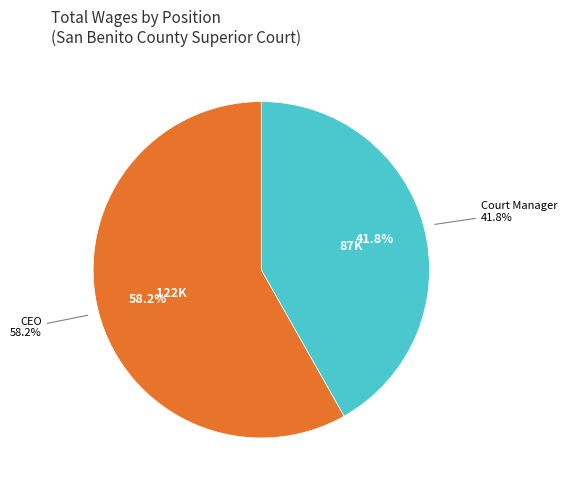

How many slices are in this pie chart?

2